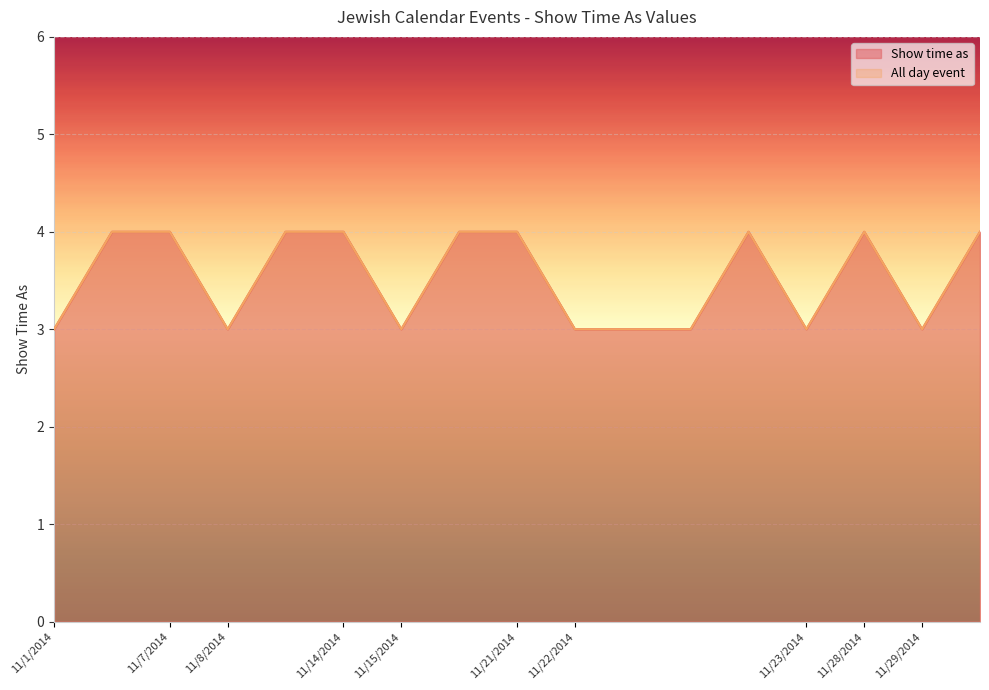

What is the sum of the All day event values at 11/8/2014 and 11/22/2014?

6